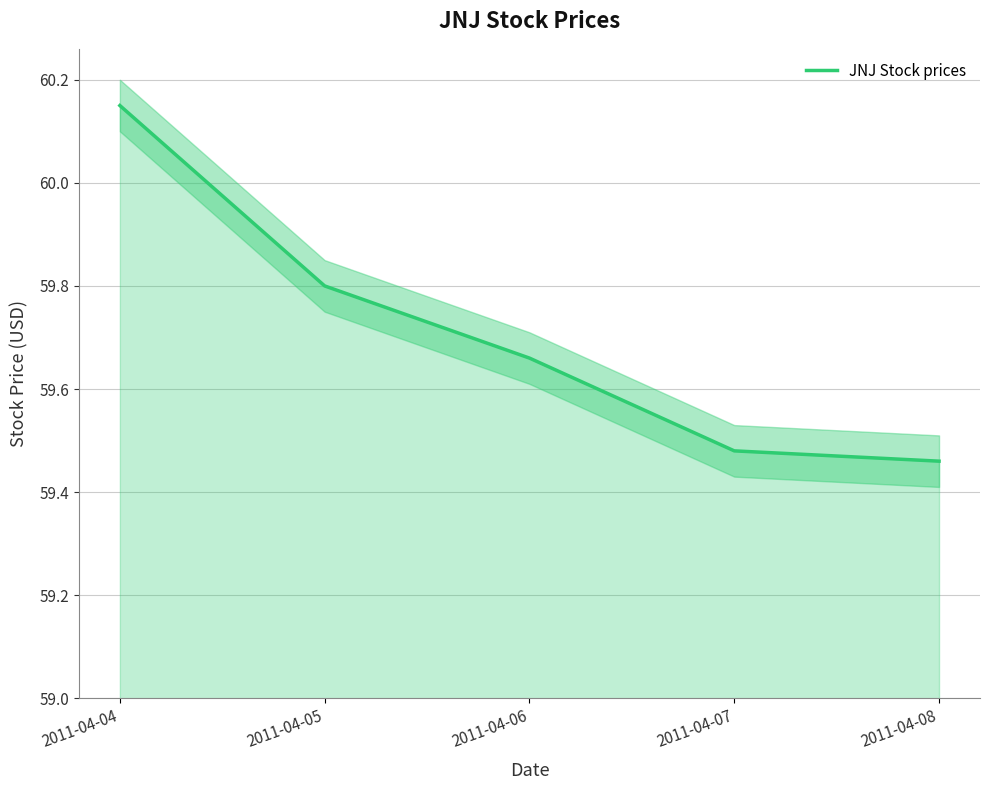

What is the ratio of the value at 2011-04-04 to the value at 2011-04-07?

1.0